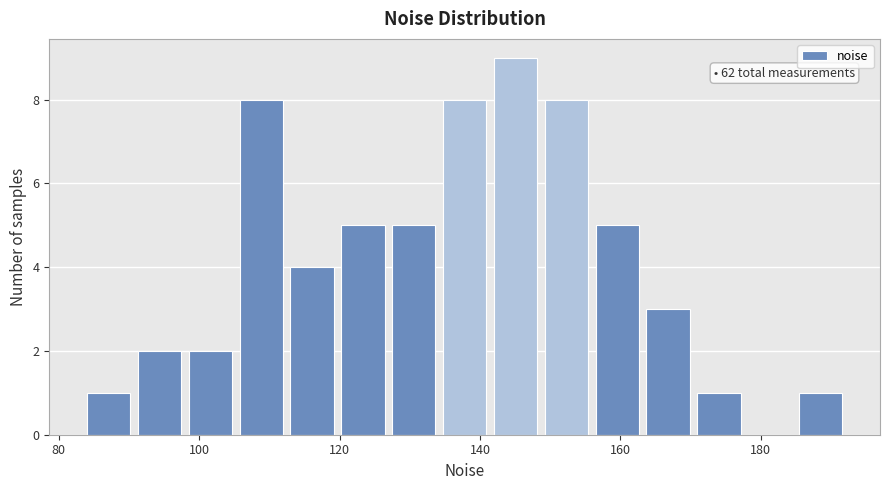

Around what value on the x-axis is the tallest bar? Give the approximate position of its centre, as read against the axis.

146